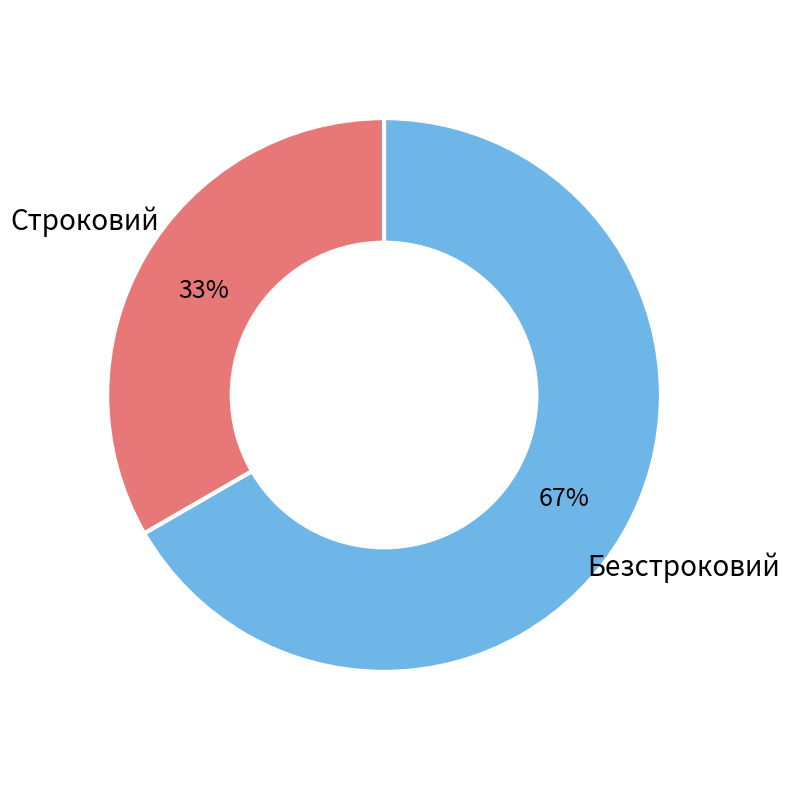

Which slice is the largest?

Безстроковий